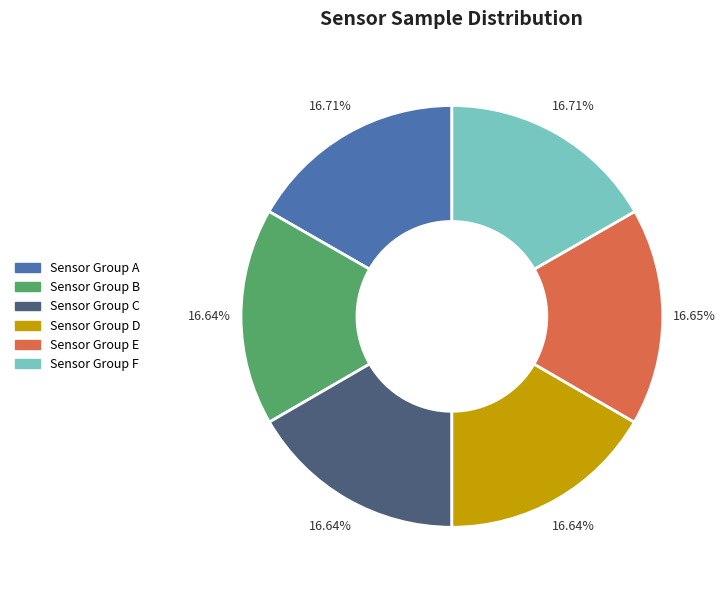

Is there a majority slice in this chart?

No